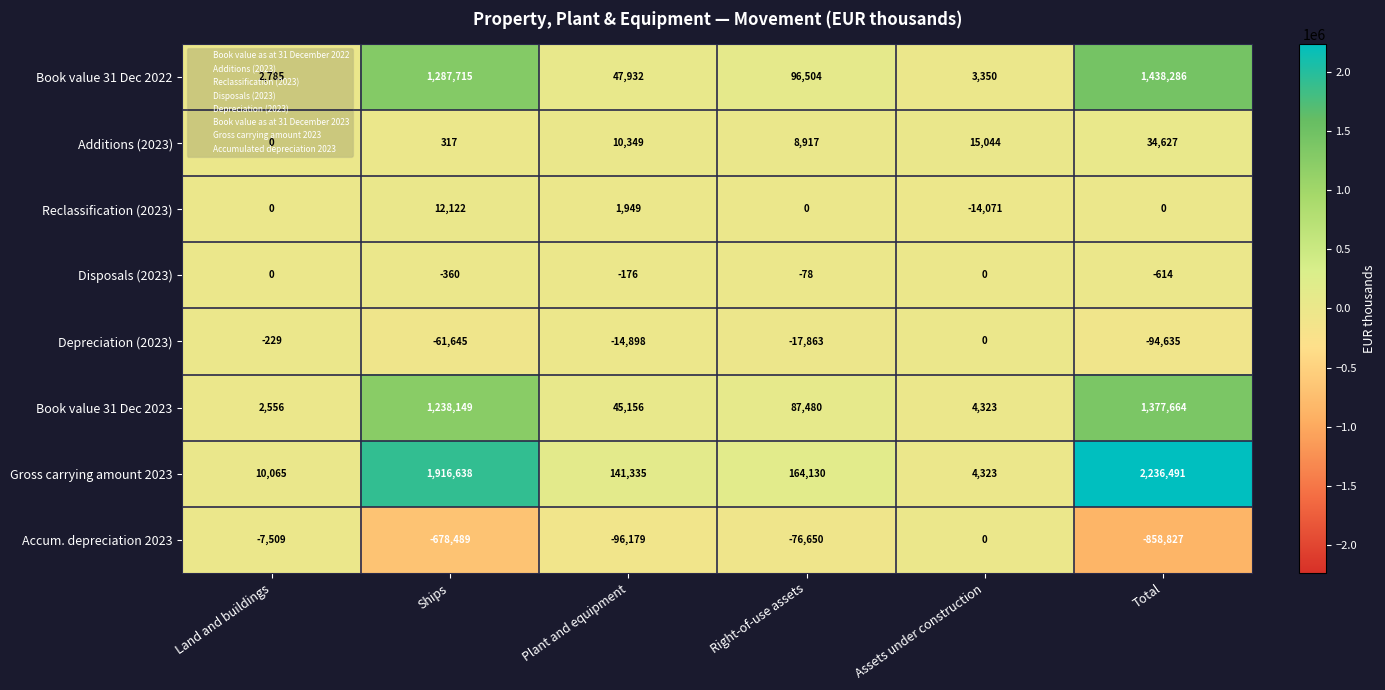

How many categories are shown in the chart?

6